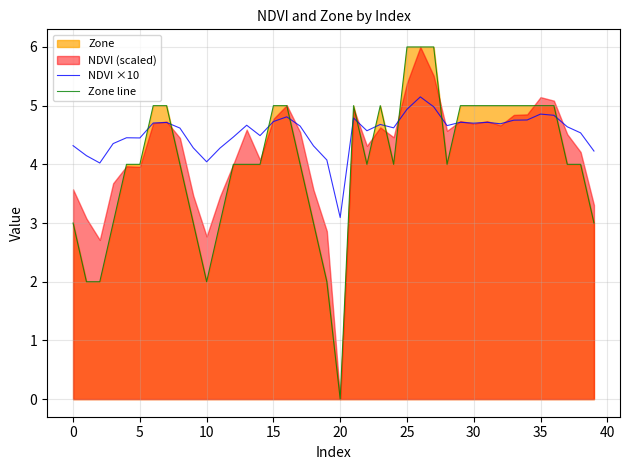

What is the lowest value of the NDVI ×10 series?

3.1